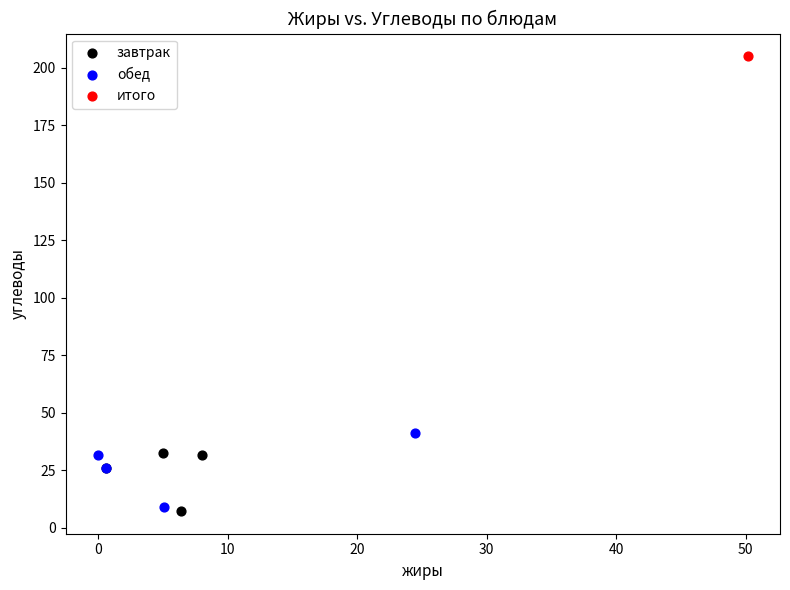

What are all the series names shown in the legend?

завтрак, обед, итого